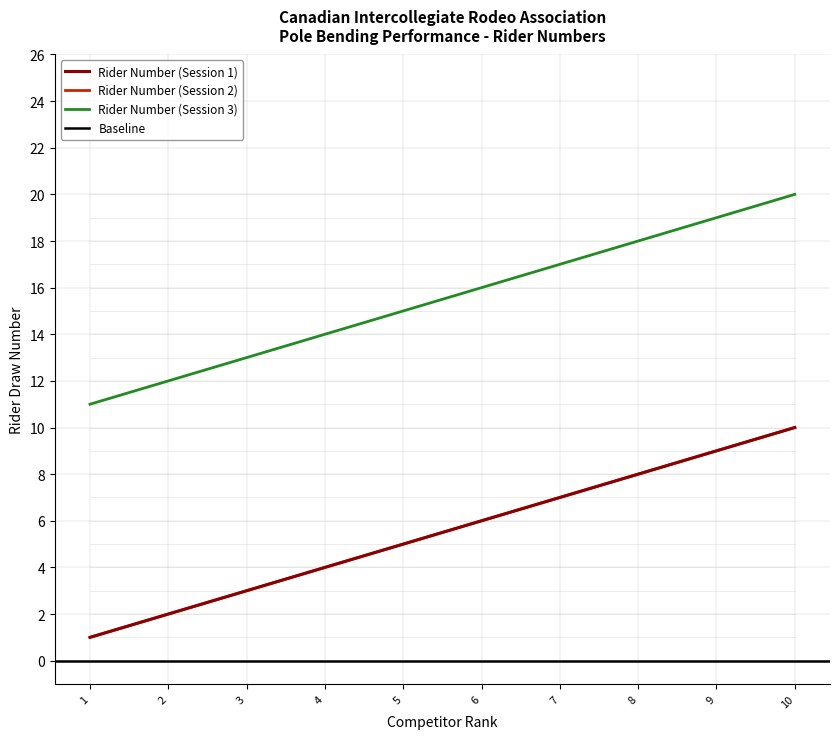

Does the chart have visible grid lines?

Yes